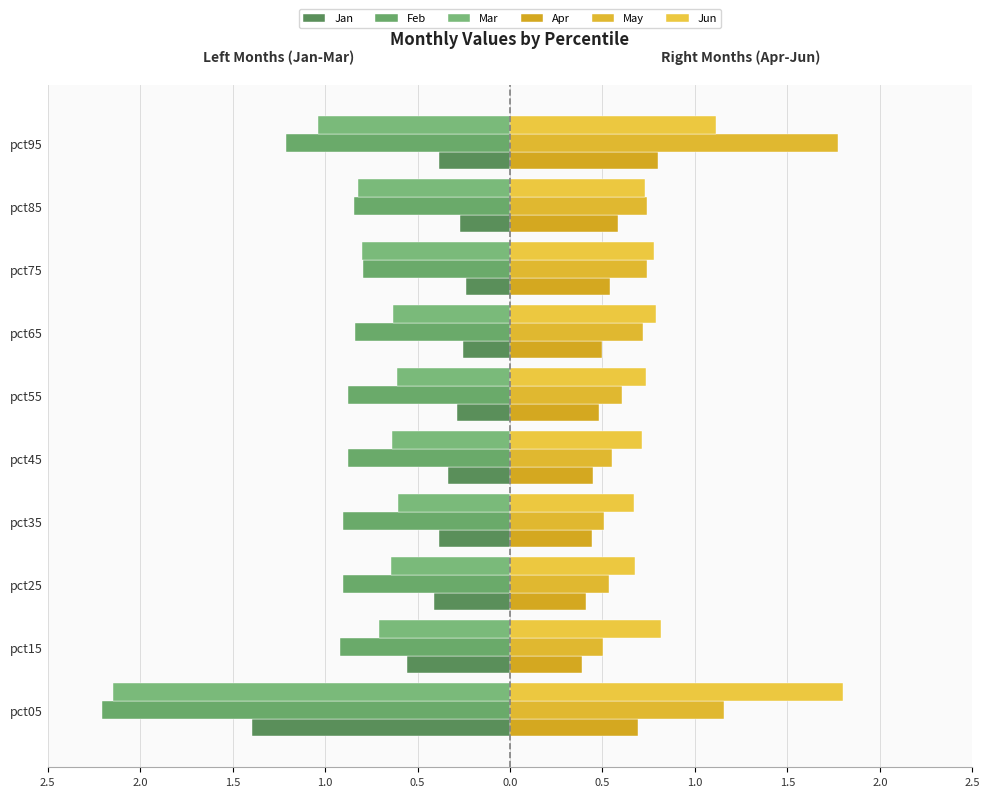

At how many categories does at least one series exceed -1?

10